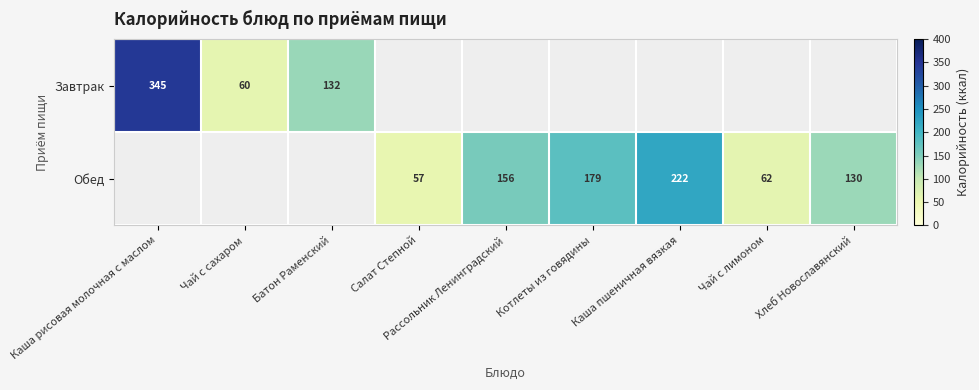

What is the difference between the Обед values at Рассольник Ленинградский and Салат Степной?

99